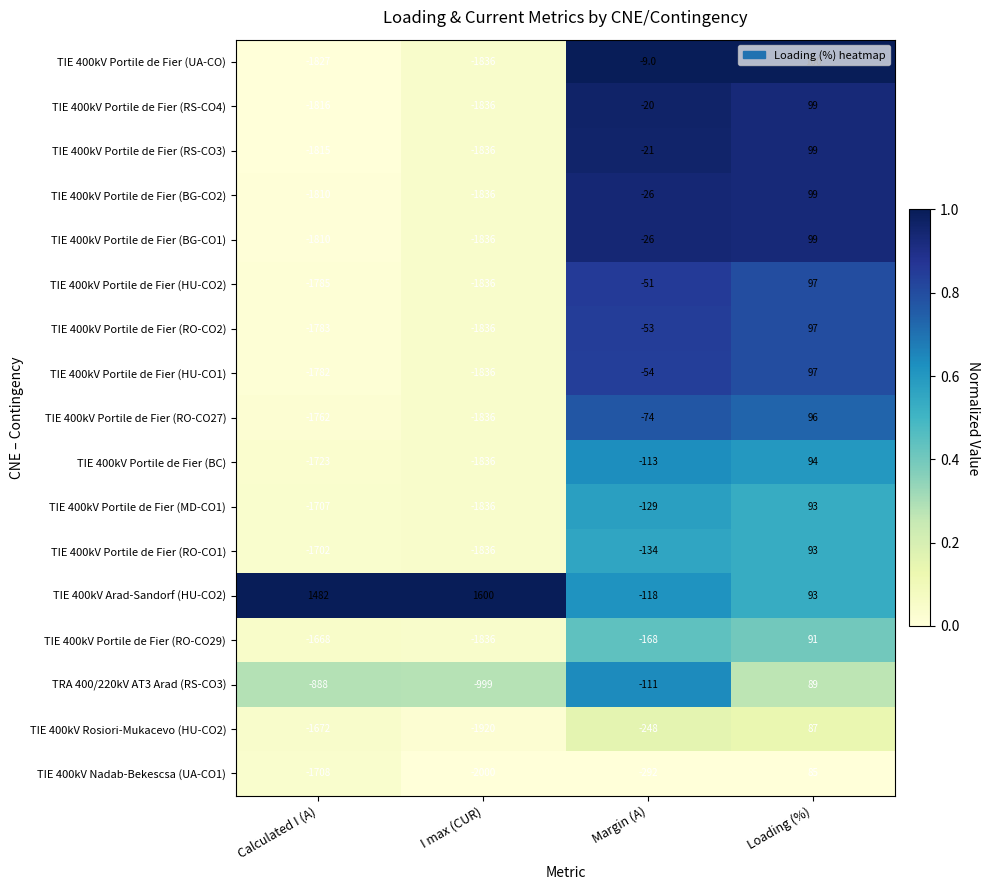

What is the difference between the maximum and second lowest values in the TRA 400/220kV AT3 Arad (RS-CO3) series?

977